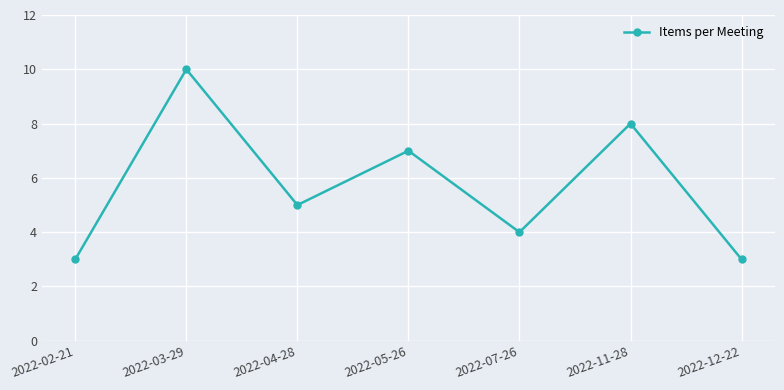

Reading right to left, transcribe all the data shown in this chart.

2022-12-22=3	2022-11-28=8	2022-07-26=4	2022-05-26=7	2022-04-28=5	2022-03-29=10	2022-02-21=3